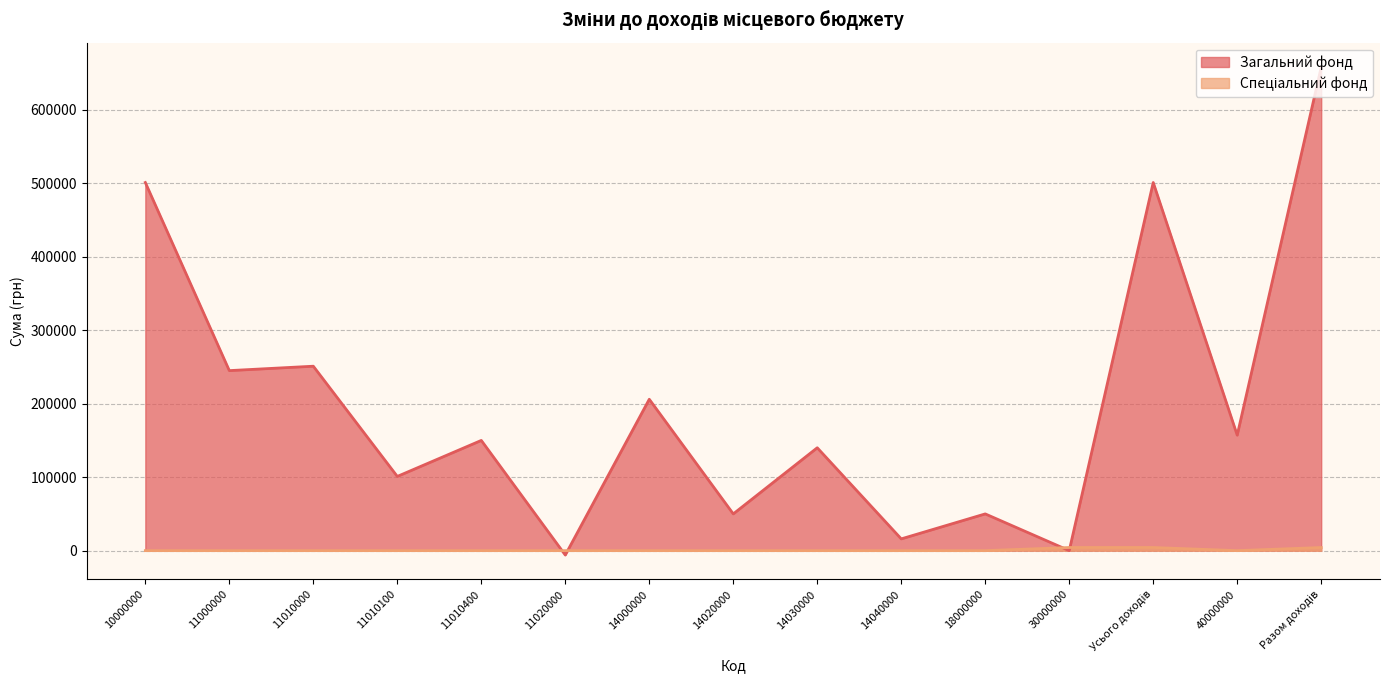

True or false: Спеціальний фонд has a value of 0 at 14030000.

True